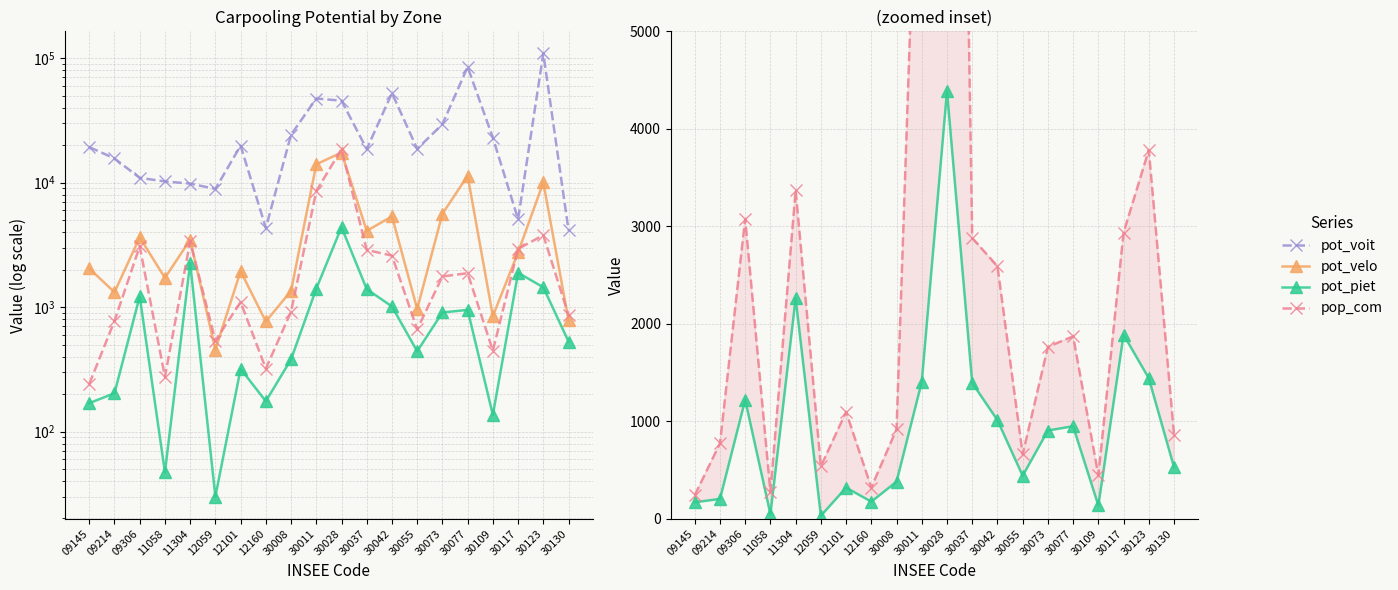

What is the difference between the second highest and minimum values in the pot_velo series?

13582